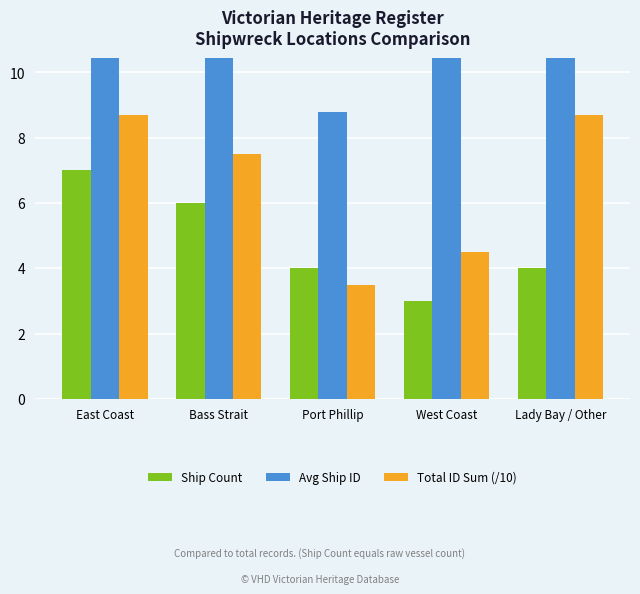

What position from the right is Port Phillip?

3